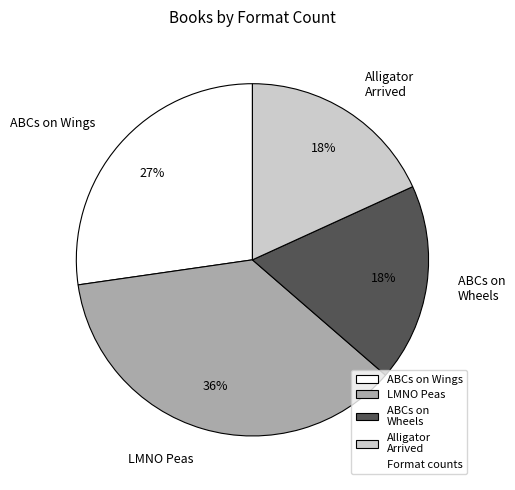

What is the largest slice in the pie chart?

LMNO Peas